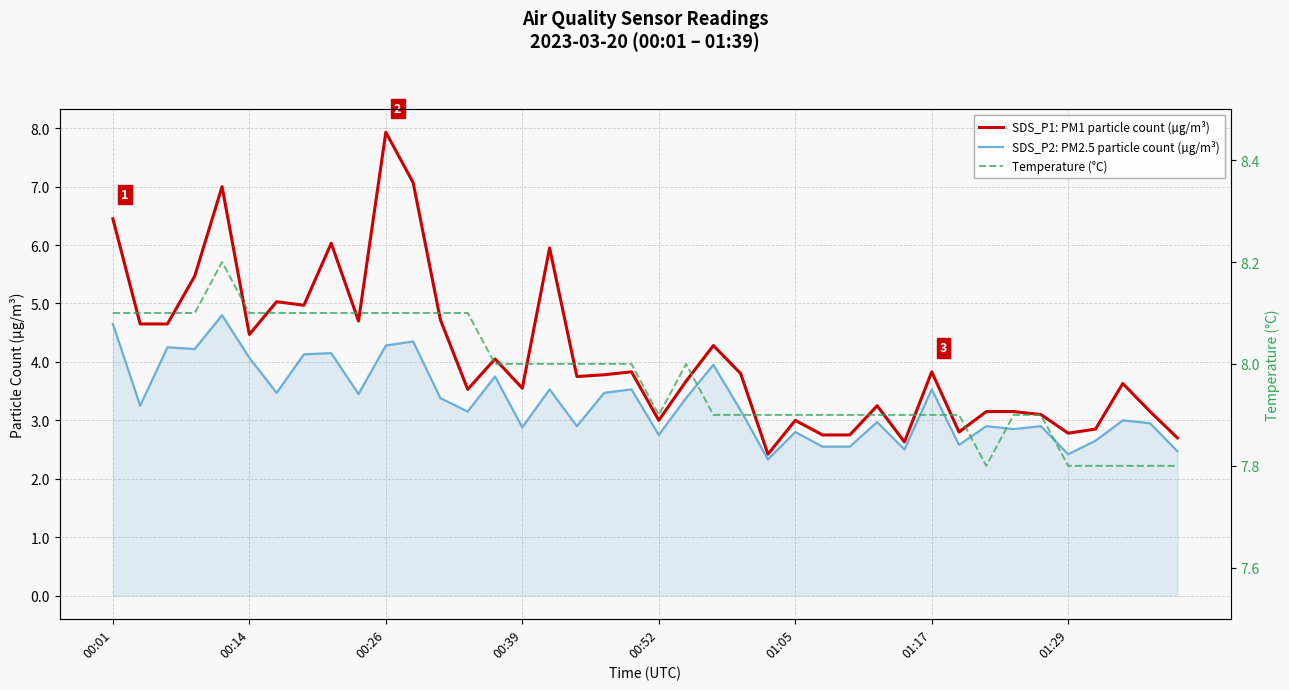

Reading left to right, transcribe all the data shown in this chart.

SDS_P1: PM1 particle count (µg/m³): 6.5	4.7	4.7	5.5	7.0	4.5	5.0	5.0	6.0	4.7	7.9	7.1	4.7	3.5	4.0	3.5	6.0	3.8	3.8	3.8	3.0	3.7	4.3	3.8	2.4	3.0	2.8	2.8	3.2	2.6	3.8	2.8	3.1	3.1	3.1	2.8	2.9	3.6	3.1	2.7
SDS_P2: PM2.5 particle count (µg/m³): 4.7	3.2	4.2	4.2	4.8	4.1	3.5	4.1	4.2	3.5	4.3	4.3	3.4	3.1	3.8	2.9	3.5	2.9	3.5	3.5	2.8	3.4	4.0	3.2	2.3	2.8	2.5	2.5	3.0	2.5	3.5	2.6	2.9	2.9	2.9	2.4	2.6	3.0	3.0	2.5
Temperature (°C): 8.1	8.1	8.1	8.1	8.2	8.1	8.1	8.1	8.1	8.1	8.1	8.1	8.1	8.1	8.0	8.0	8.0	8.0	8.0	8.0	7.9	8.0	7.9	7.9	7.9	7.9	7.9	7.9	7.9	7.9	7.9	7.9	7.8	7.9	7.9	7.8	7.8	7.8	7.8	7.8